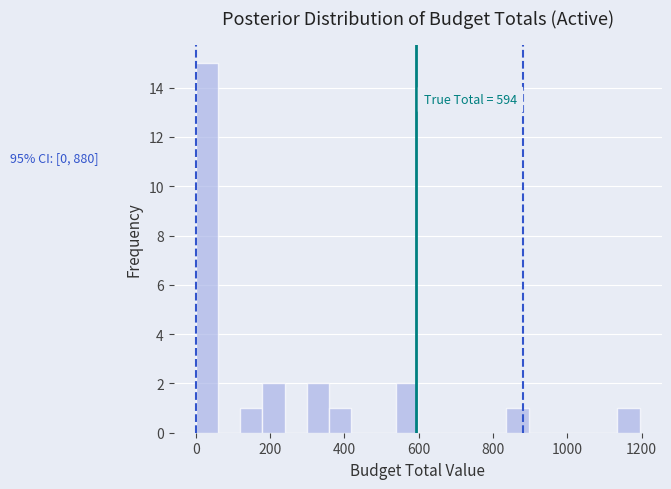

Read against the x-axis, roughly where is the centre of the tallest bar?

20